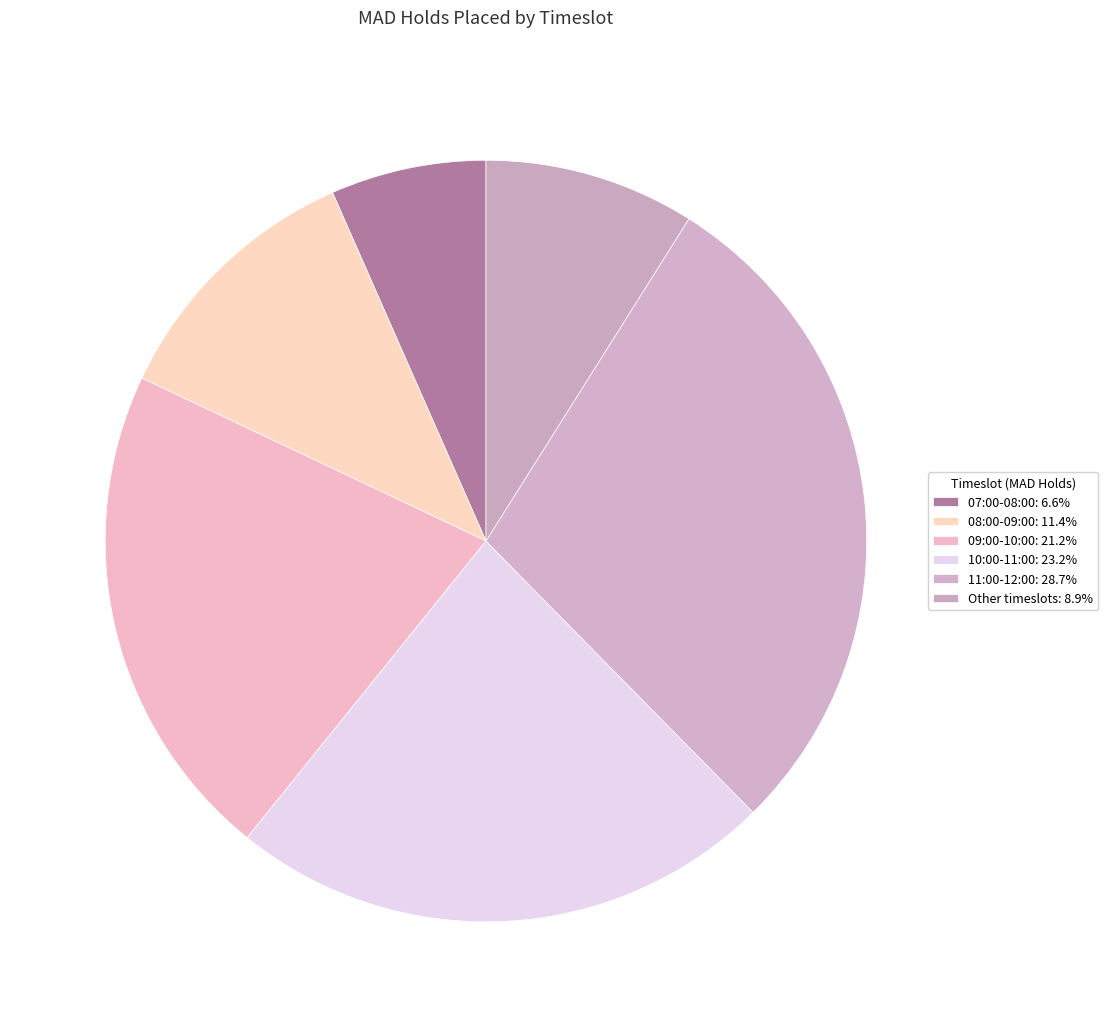

How many slices are in this pie chart?

6